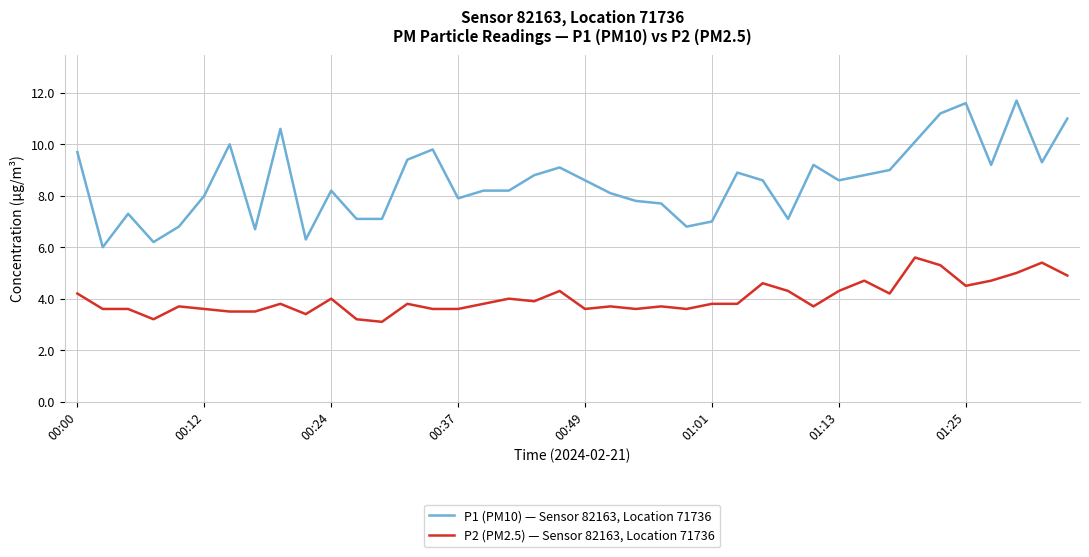

What is the maximum value for P2 (PM2.5) — Sensor 82163, Location 71736?

5.6